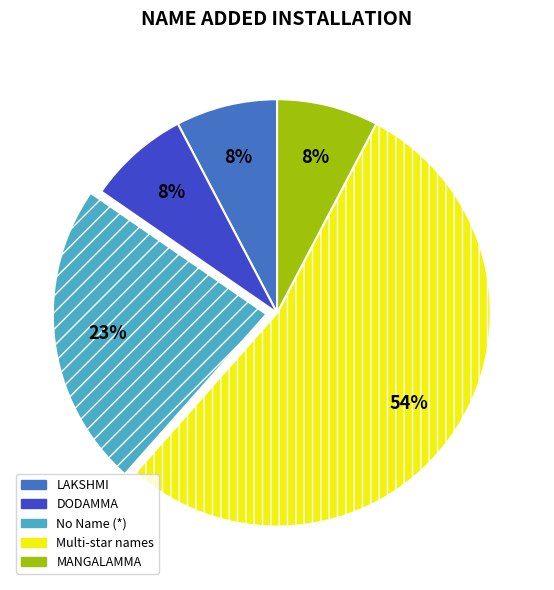

To the nearest percent, what is the average slice percentage?

20%